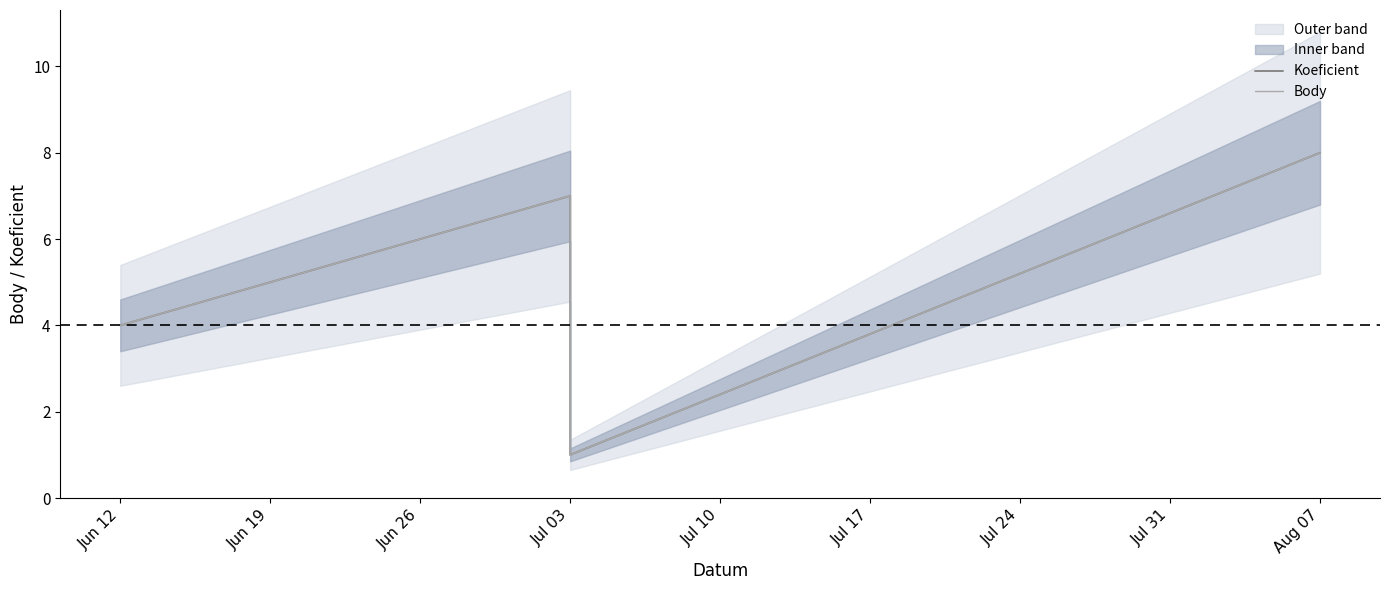

How many values in the Koeficient series are below 4?

2